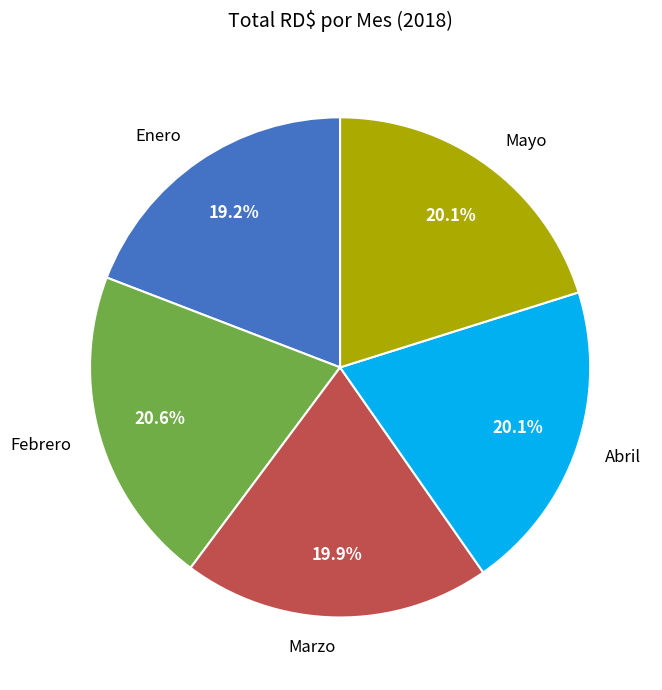

The Enero slice represents 9% of the pie. True or false?

False